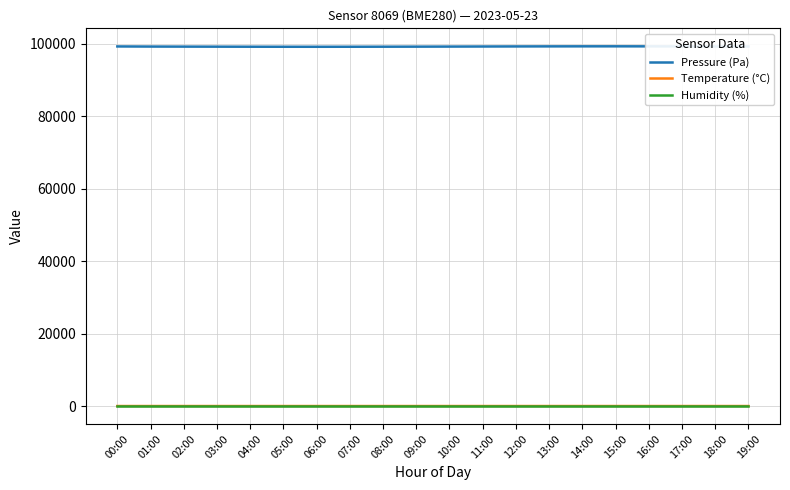

What is the sum of all Pressure (Pa) values?

1984559.3